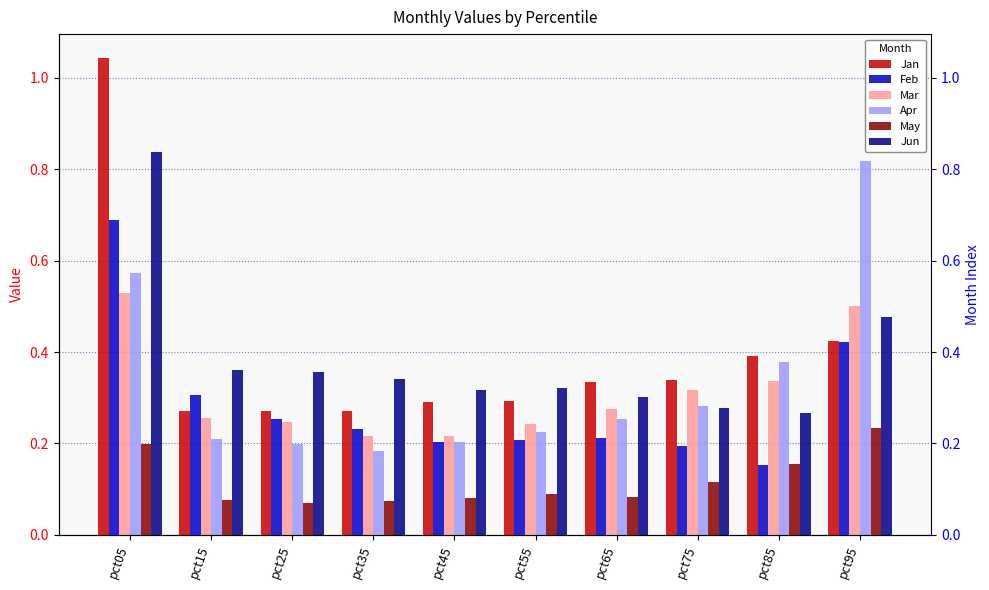

Is it true that Mar equals 0.5 at pct95?

True